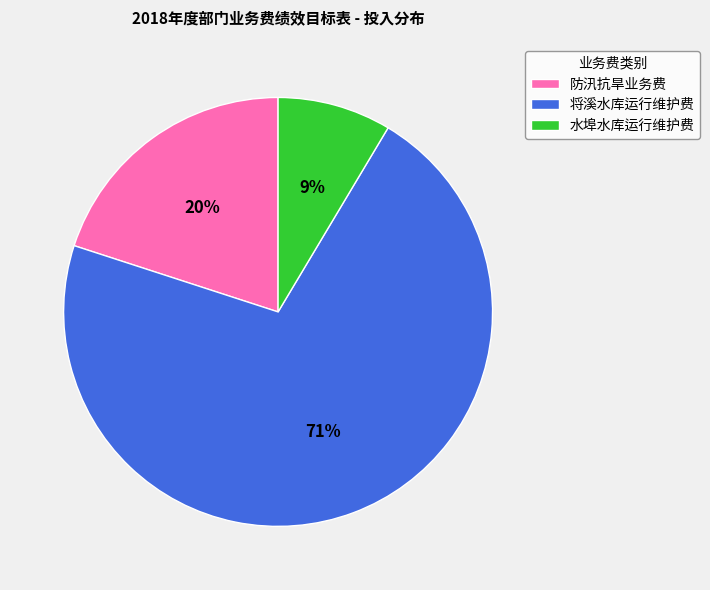

Is it true that 防汛抗旱业务费 is 35% of the pie?

False